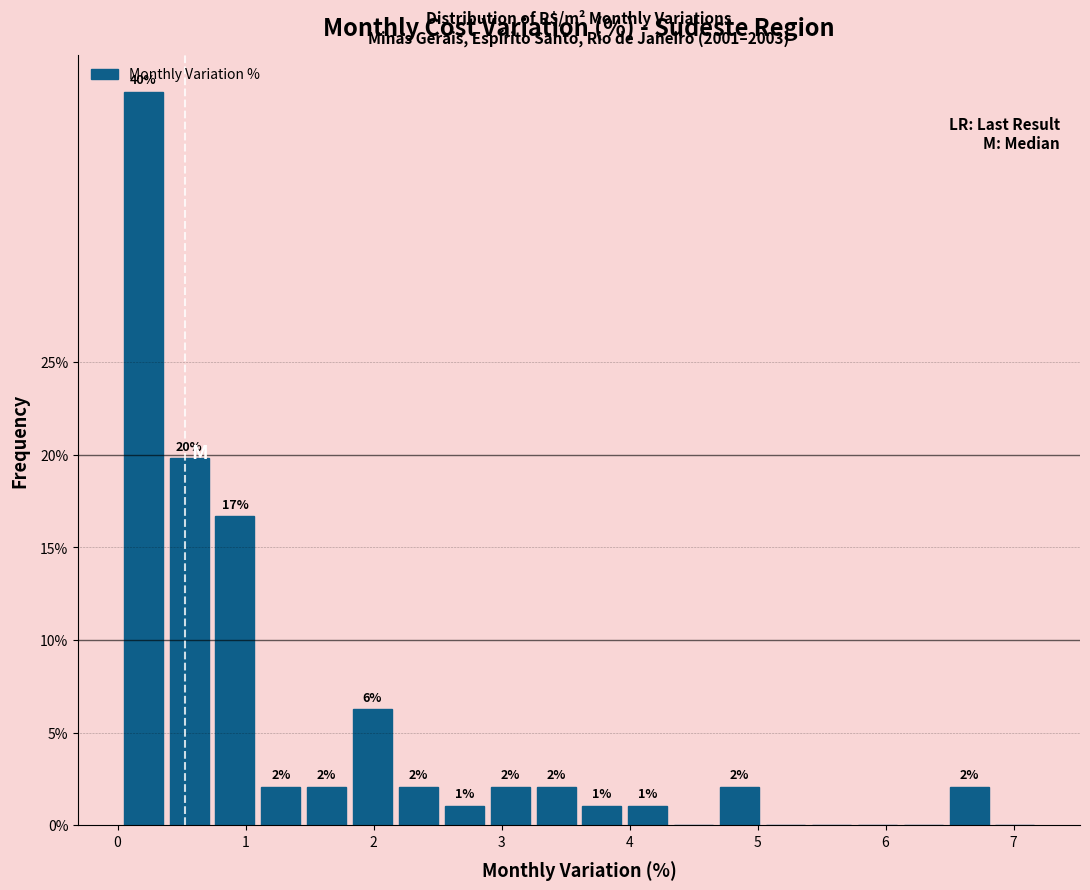

Read against the x-axis, roughly where is the centre of the tallest bar?

0.2